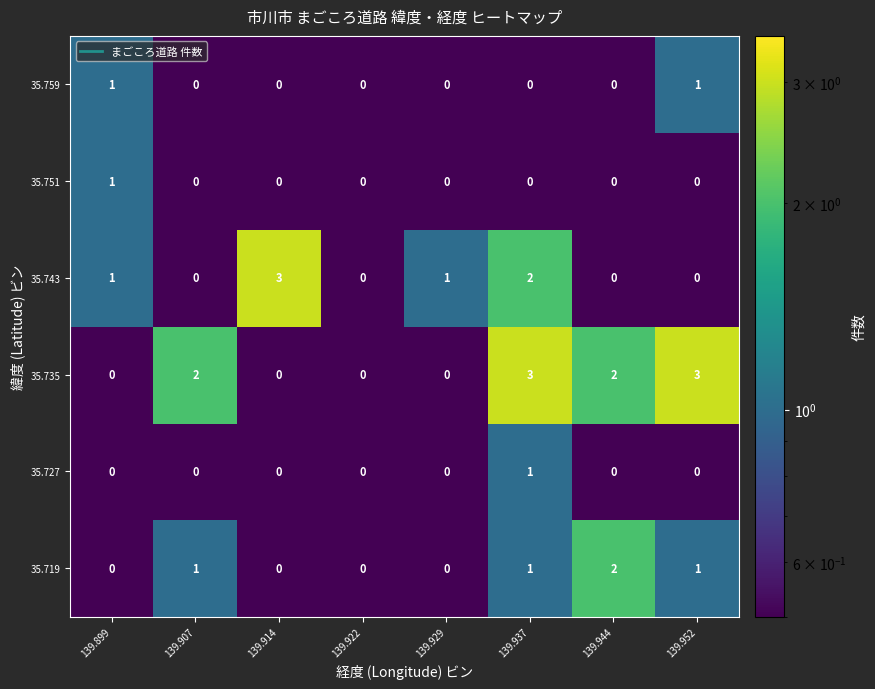

Count the 35.735 values in the range 0 to 3.

8